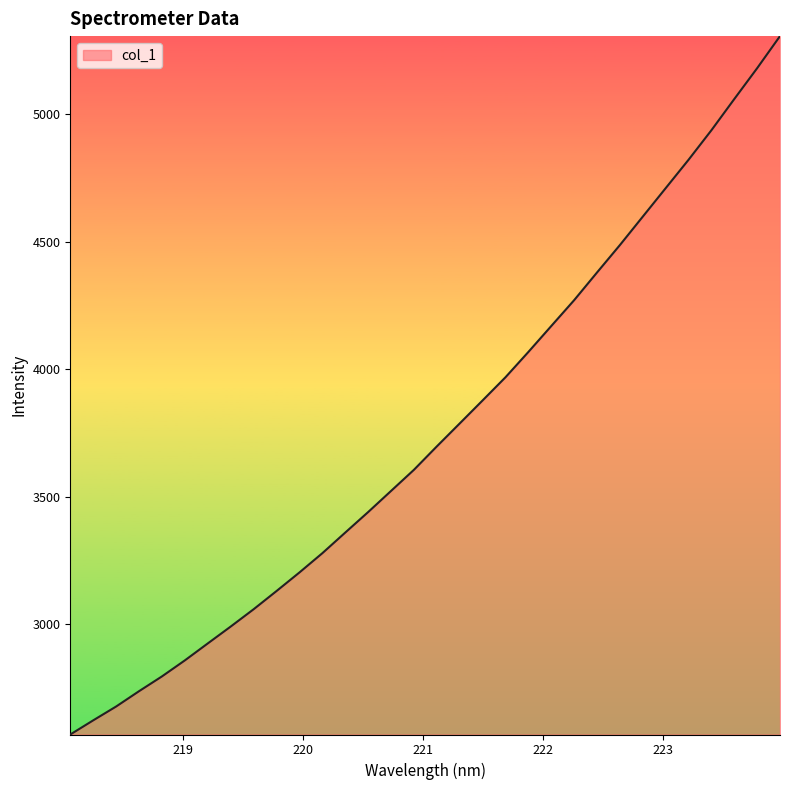

What is the maximum value shown in the chart?

5306.4